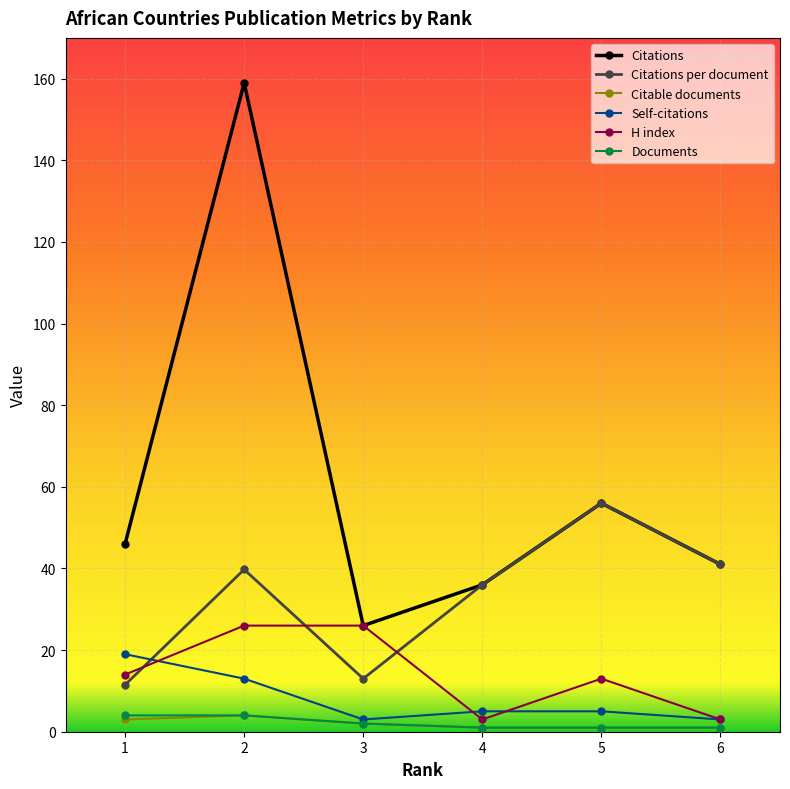

Reading left to right, what are all the values shown in this chart?

Citations: 1=46.0	2=159.0	3=26.0	4=36.0	5=56.0	6=41.0
Citations per document: 1=11.5	2=39.8	3=13.0	4=36.0	5=56.0	6=41.0
Citable documents: 1=3.0	2=4.0	3=2.0	4=1.0	5=1.0	6=1.0
Self-citations: 1=19.0	2=13.0	3=3.0	4=5.0	5=5.0	6=3.0
H index: 1=14.0	2=26.0	3=26.0	4=3.0	5=13.0	6=3.0
Documents: 1=4.0	2=4.0	3=2.0	4=1.0	5=1.0	6=1.0